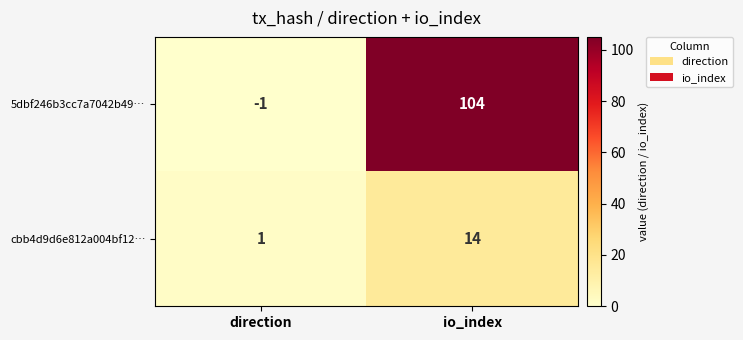

Which label corresponds to the smallest value in the chart?

direction